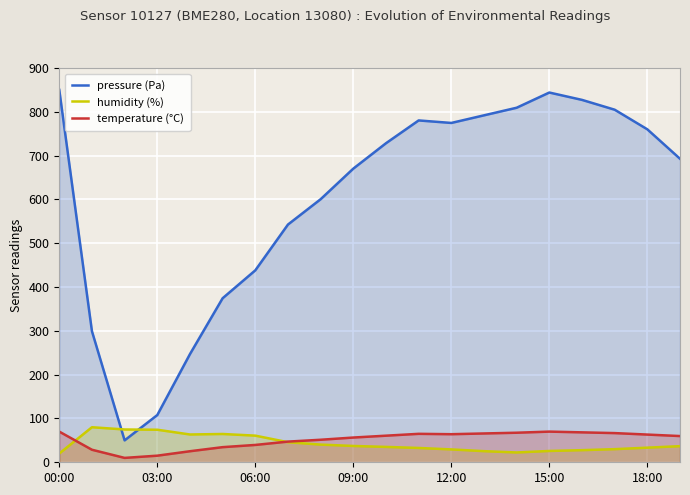

Where is pressure (Pa) nearest to the value 450?

06:00